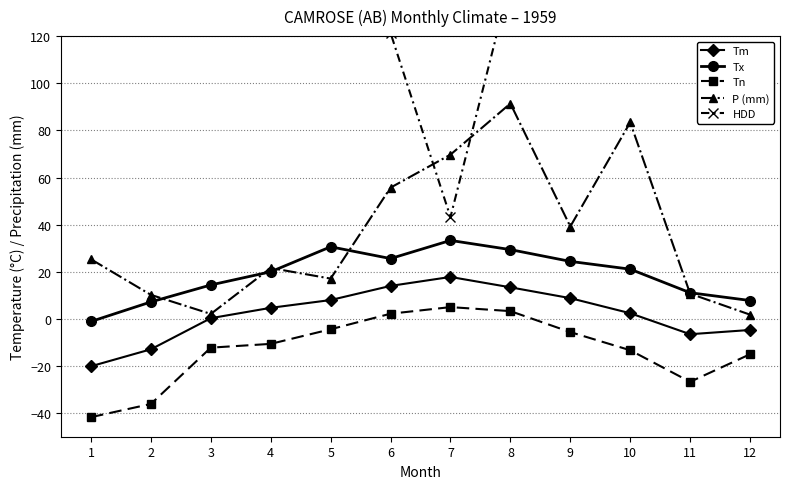

True or false: Tm and Tx intersect in this chart.

False